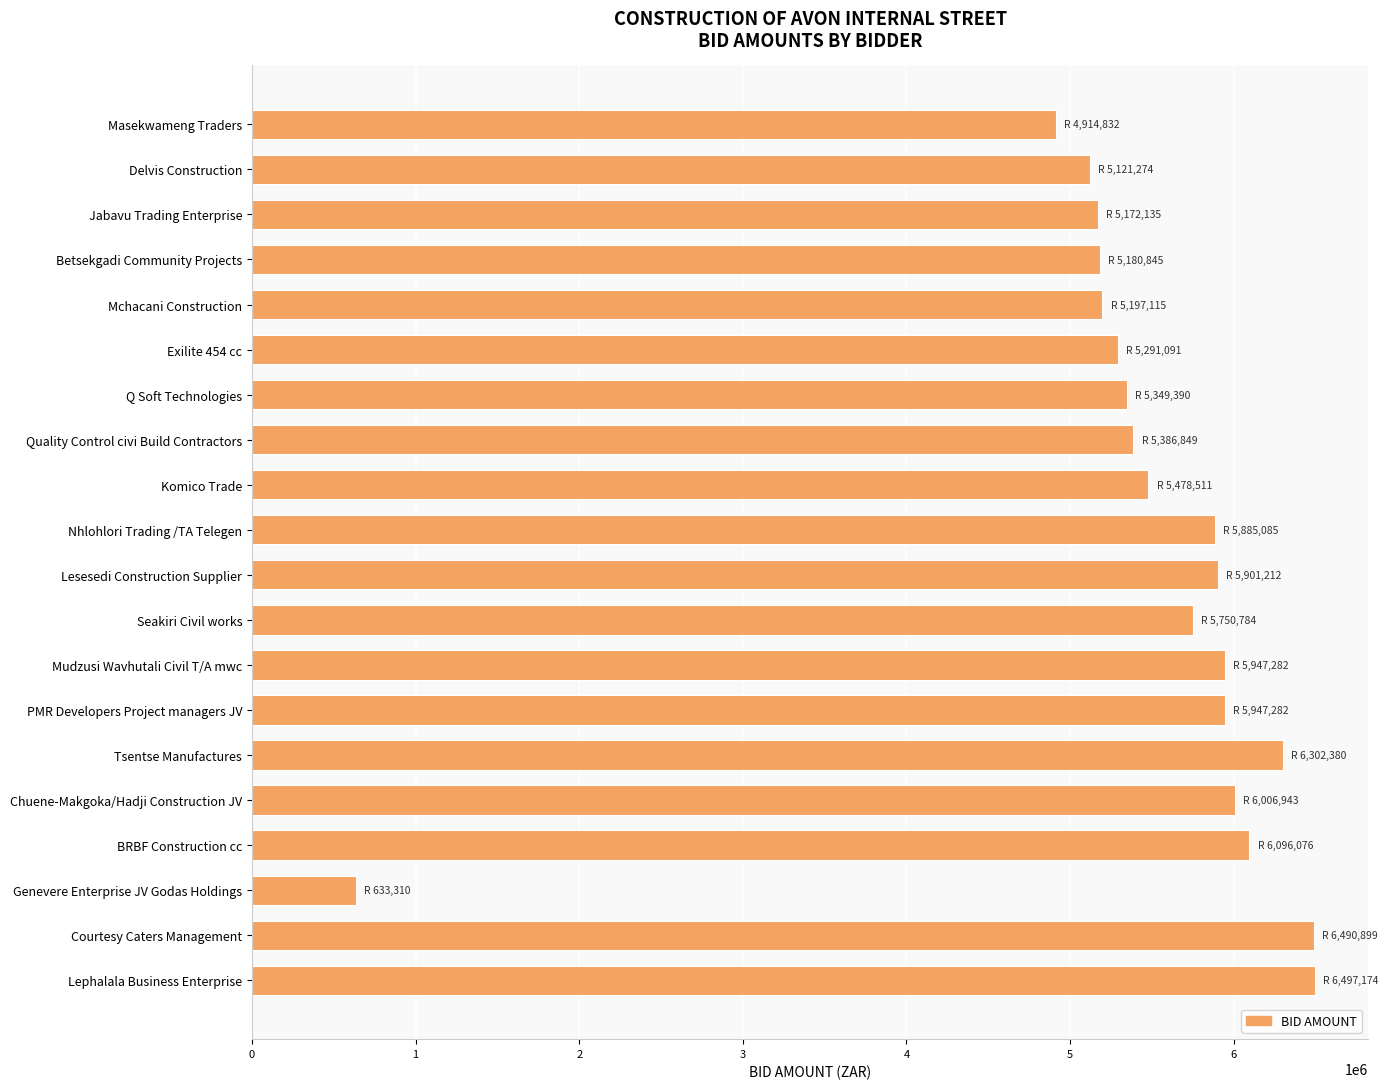

Where is the data nearest to the value 3565241?

Masekwameng Traders